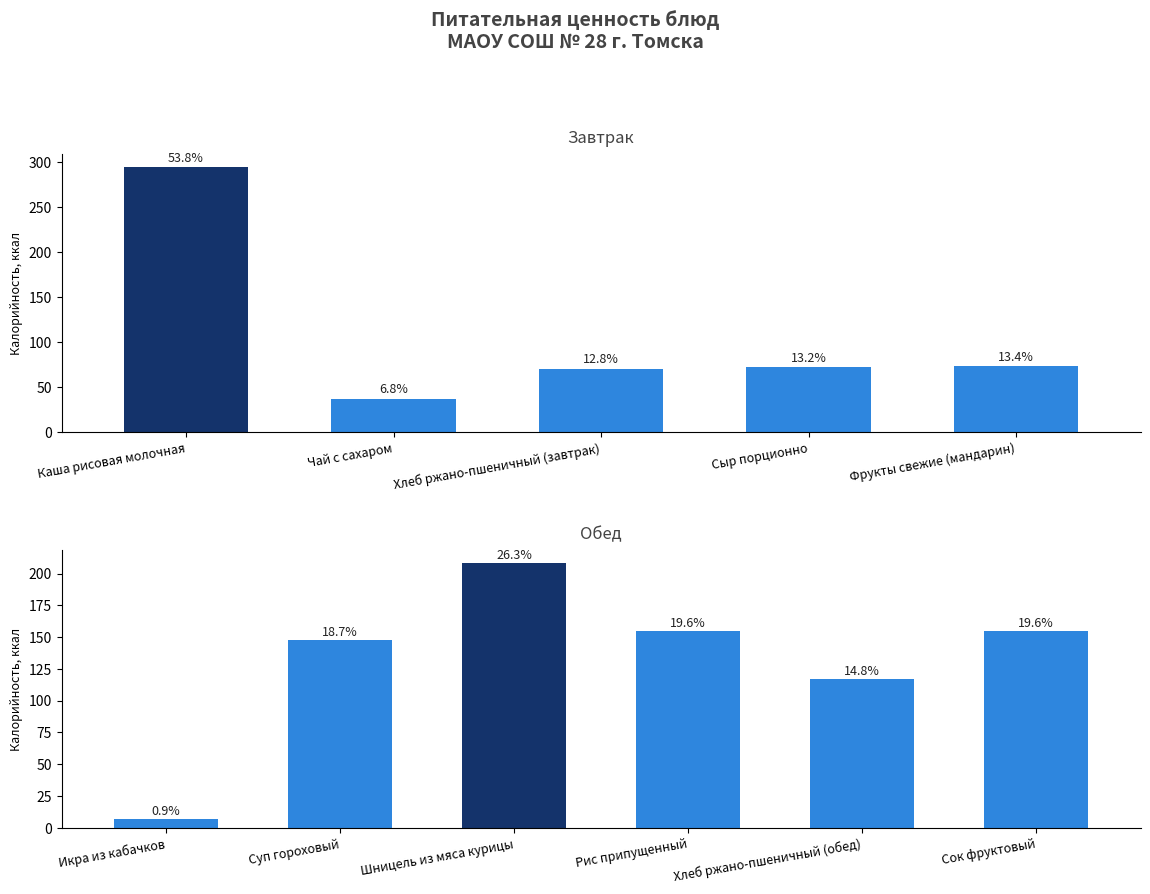

At which label is the value closest to 107?

Хлеб ржано-пшеничный (обед)